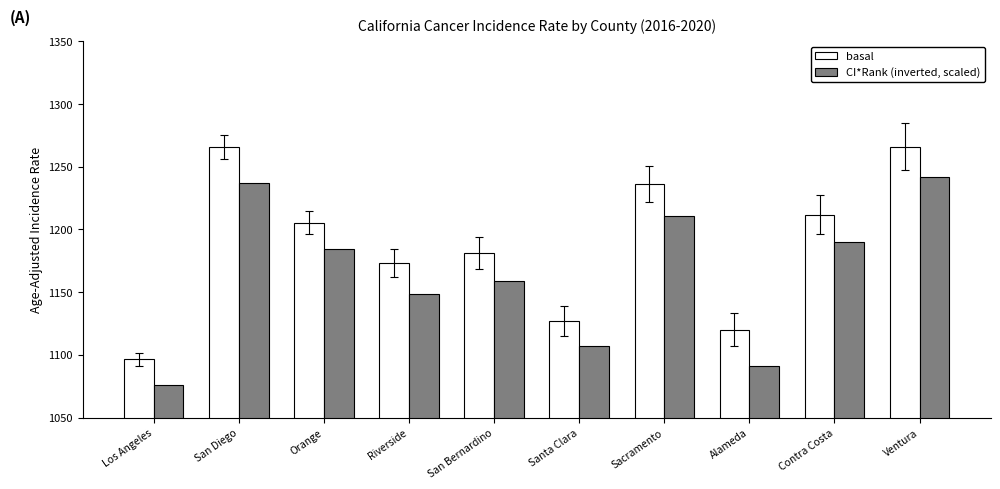

Between Alameda and Ventura, which series saw the biggest shift?

CI*Rank (inverted, scaled)